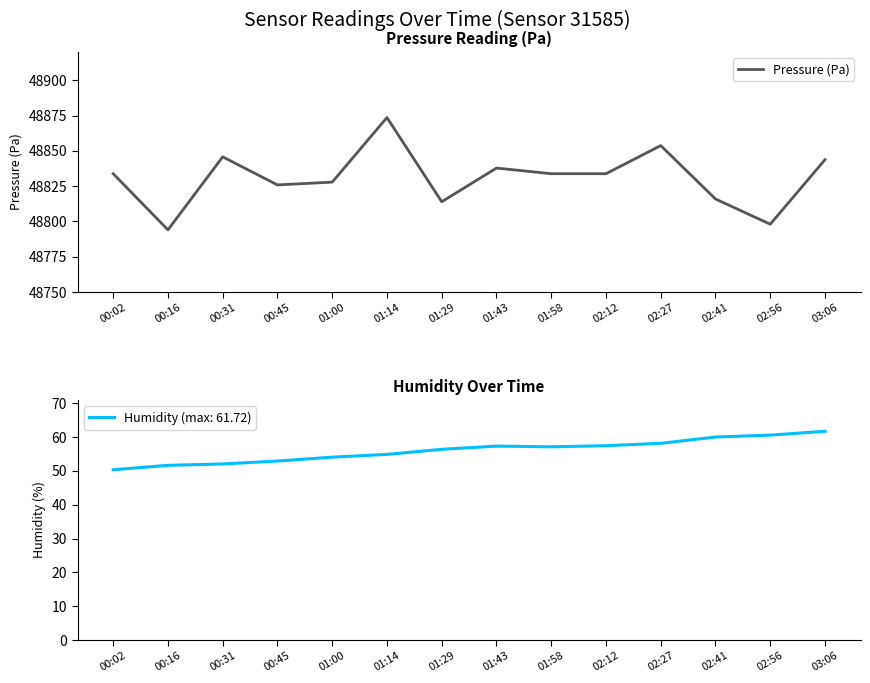

What is the average value?

48830.8